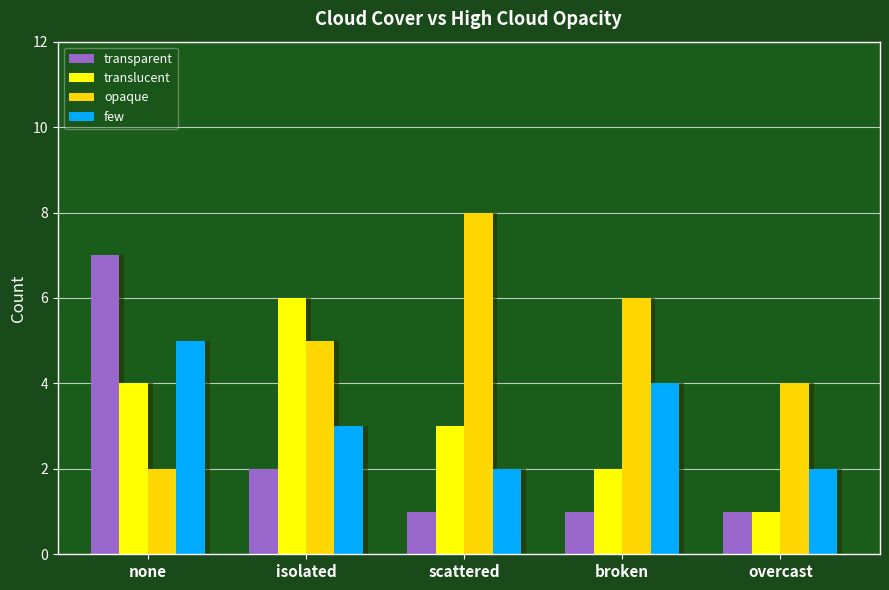

What is the difference between the highest and lowest values at scattered?

7